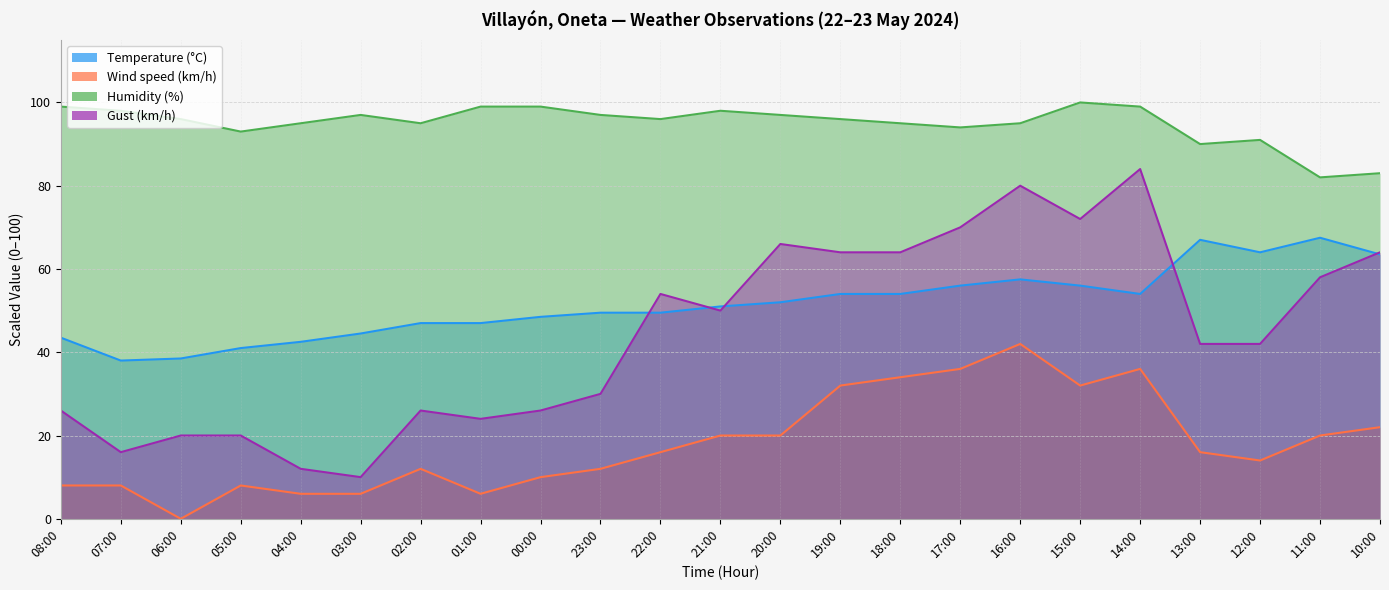

At which category does Gust (km/h) reach its first local valley?

07:00